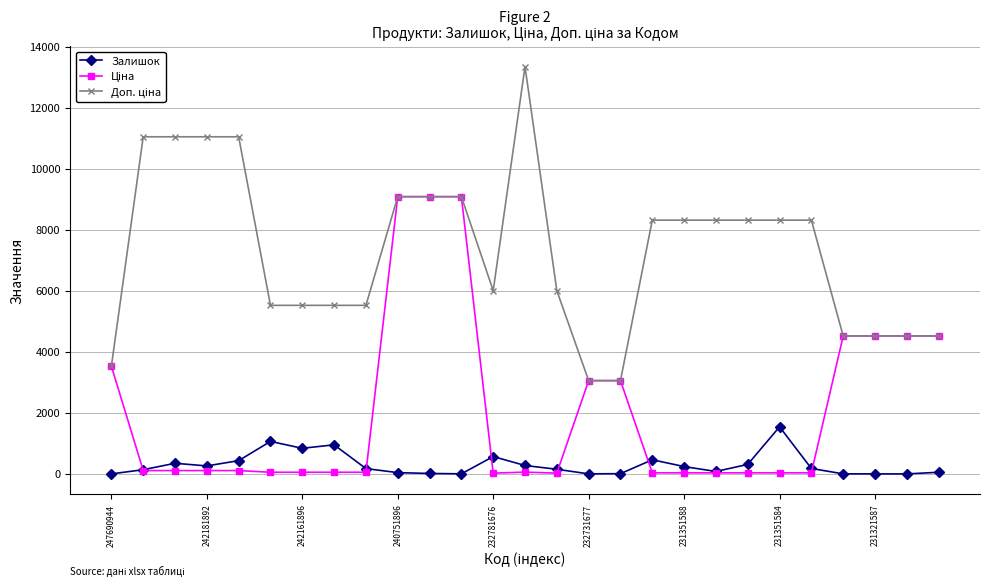

True or false: Залишок has more than 2 points higher than both neighbors.

True